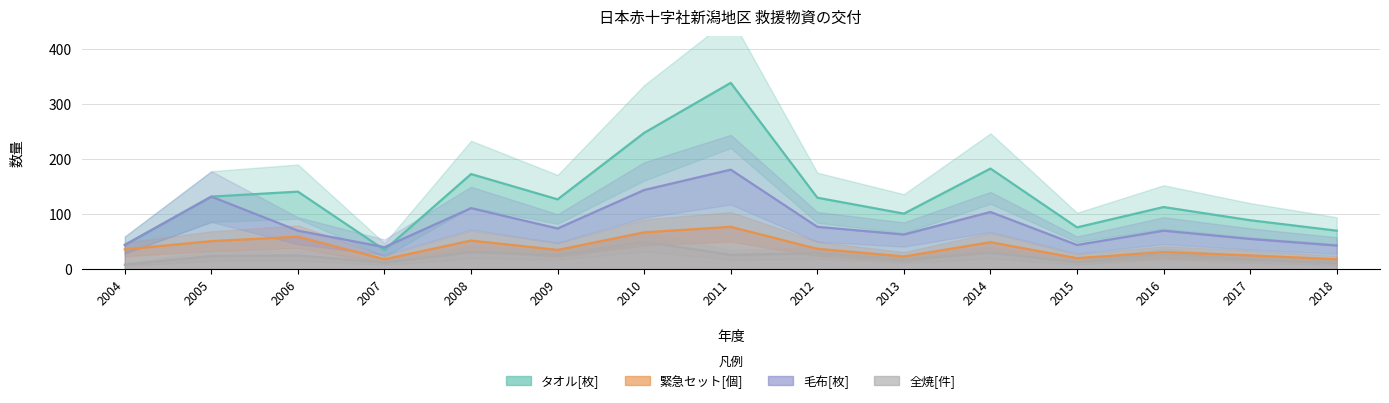

List the series in order of their peak value, highest first.

タオル[枚], 毛布[枚], 緊急セット[個], 全焼[件]